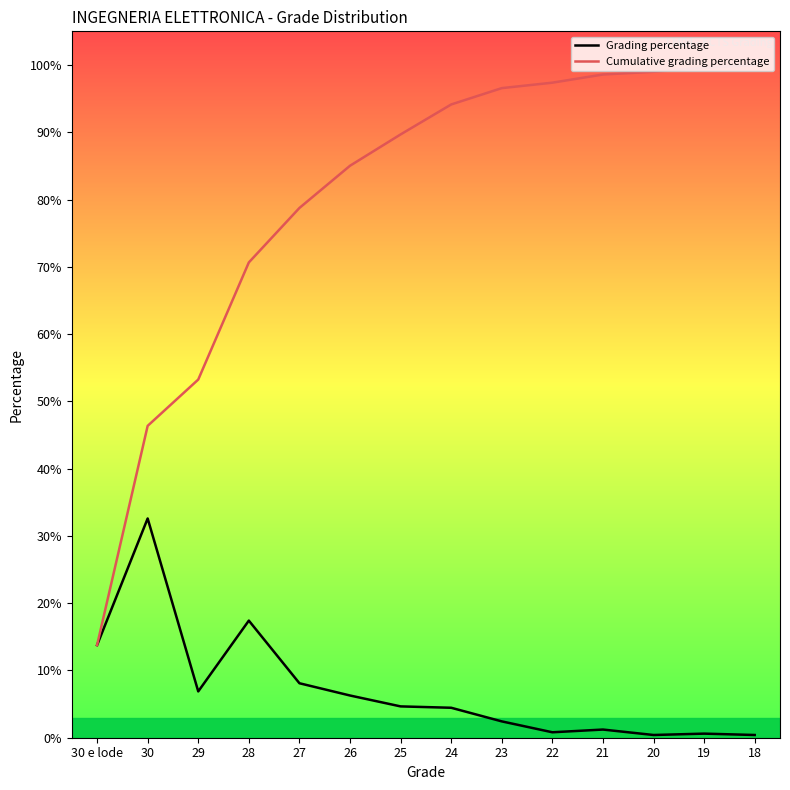

Does the chart have visible grid lines?

No